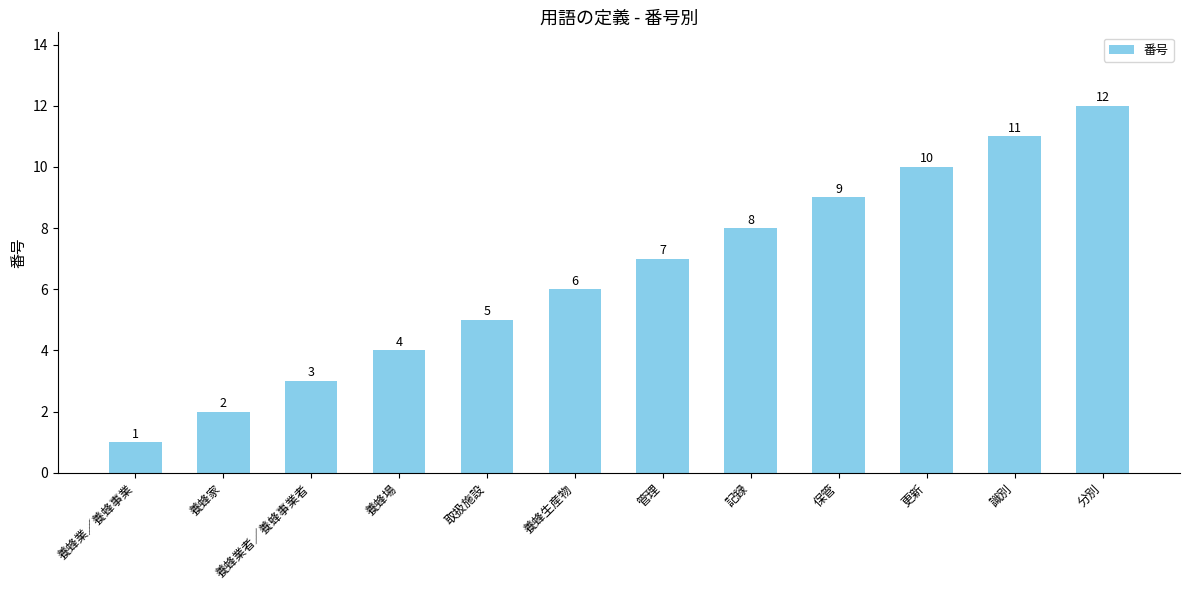

What is the ratio of the value at 更新 to the value at 養蜂家?

5.0